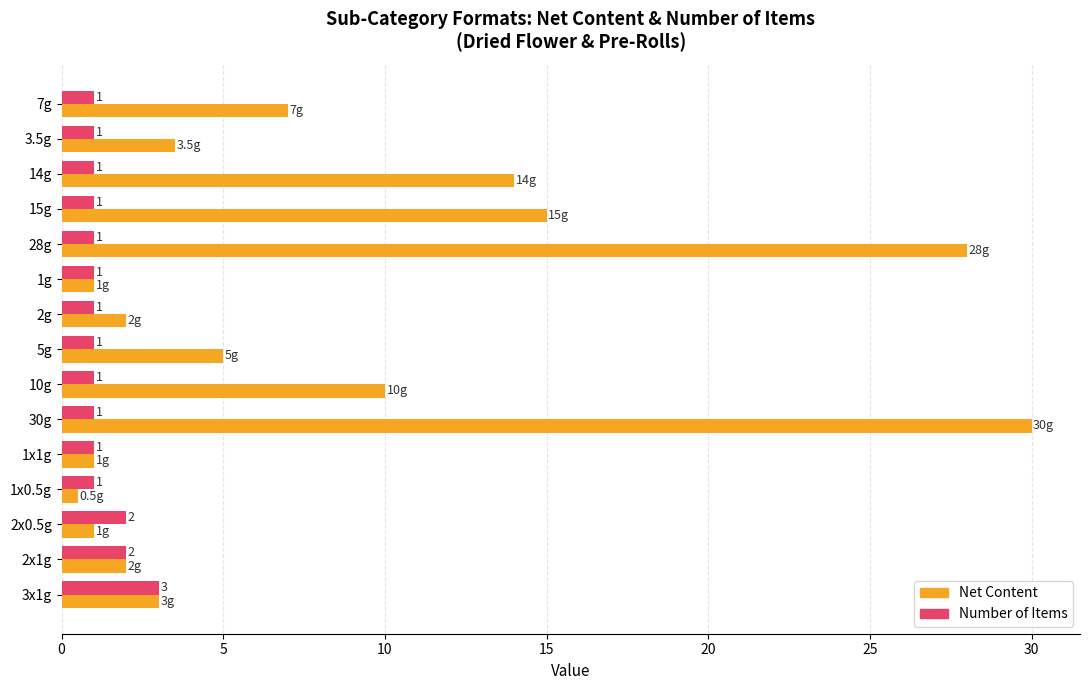

What is the total value across all series at 28g?

29.0